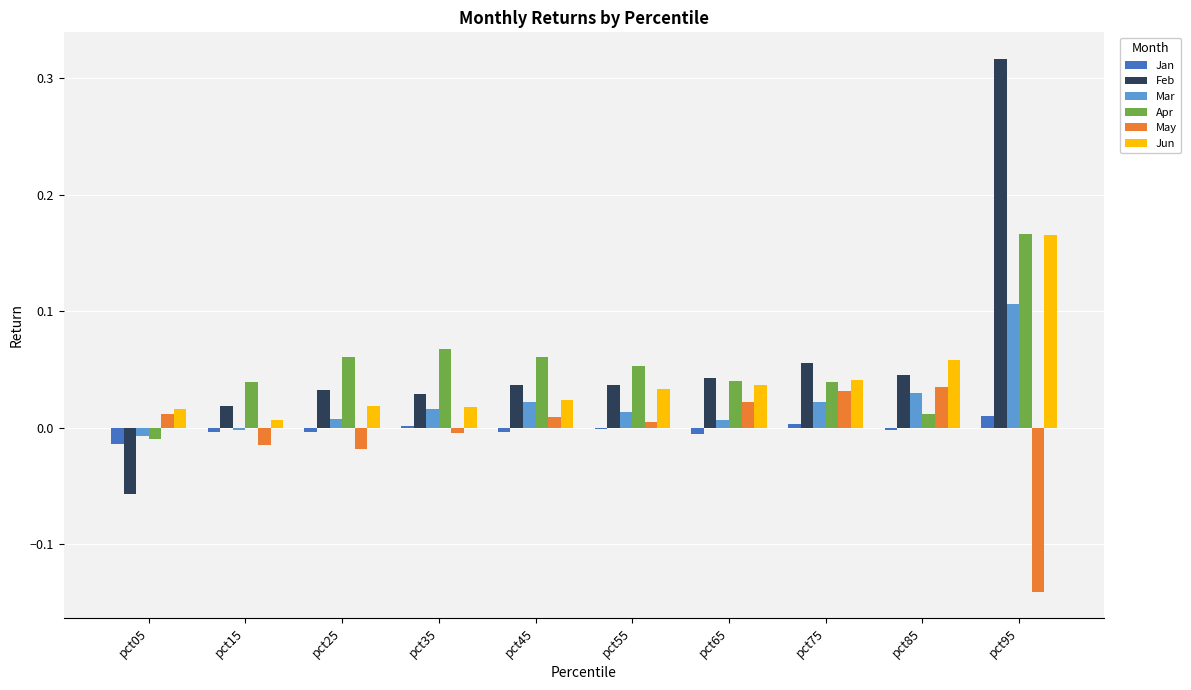

Is it true that Feb equals 0.5 at pct95?

False